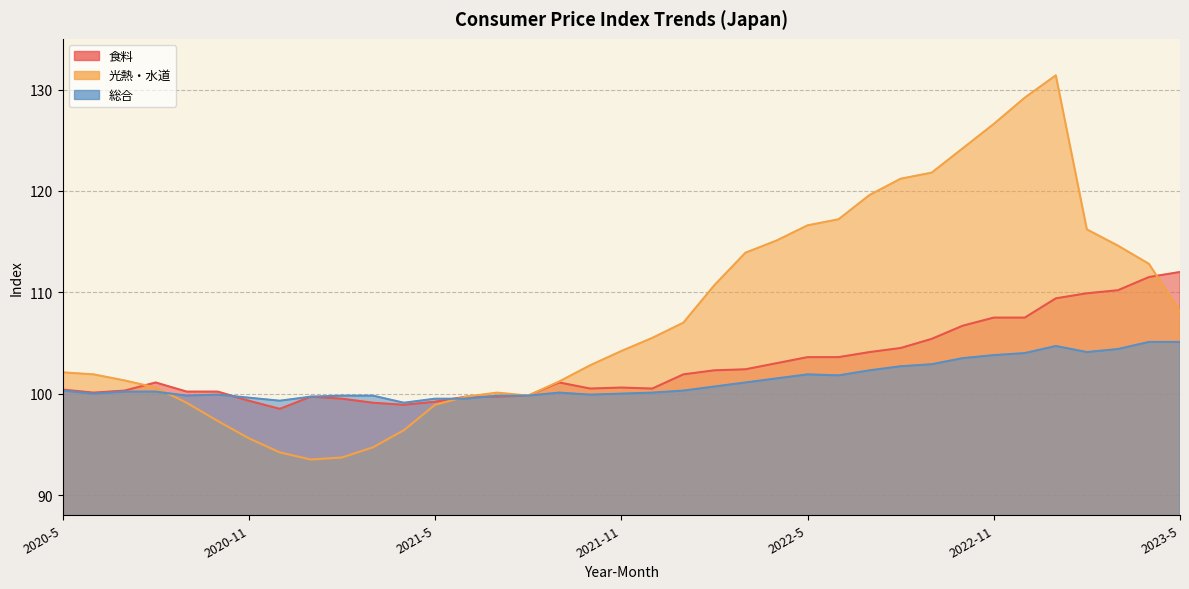

Which series changed the most between 2020-7 and 2021-1?

光熱・水道